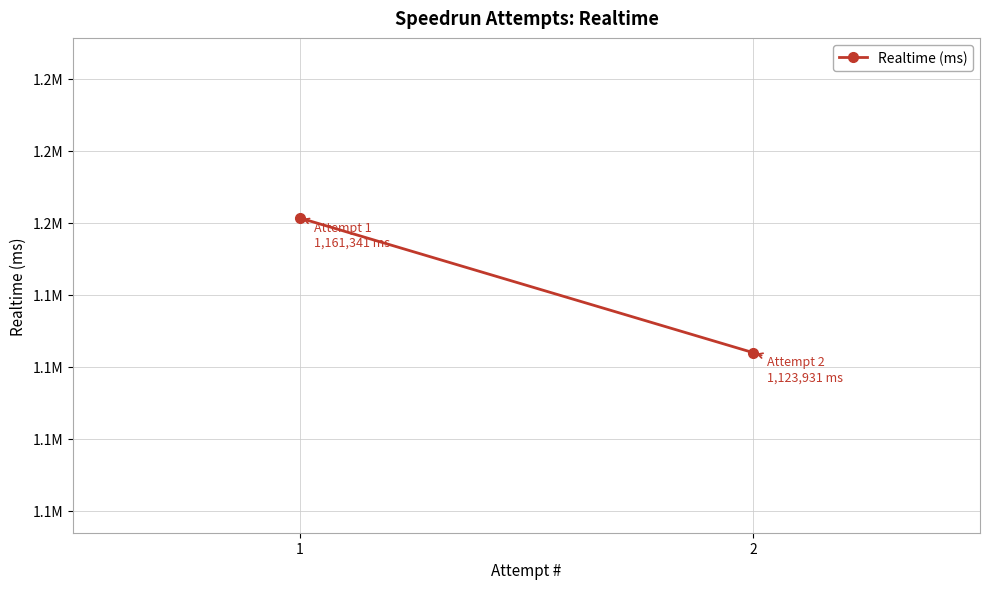

True or false: the data shows 1833772 at 1.

False